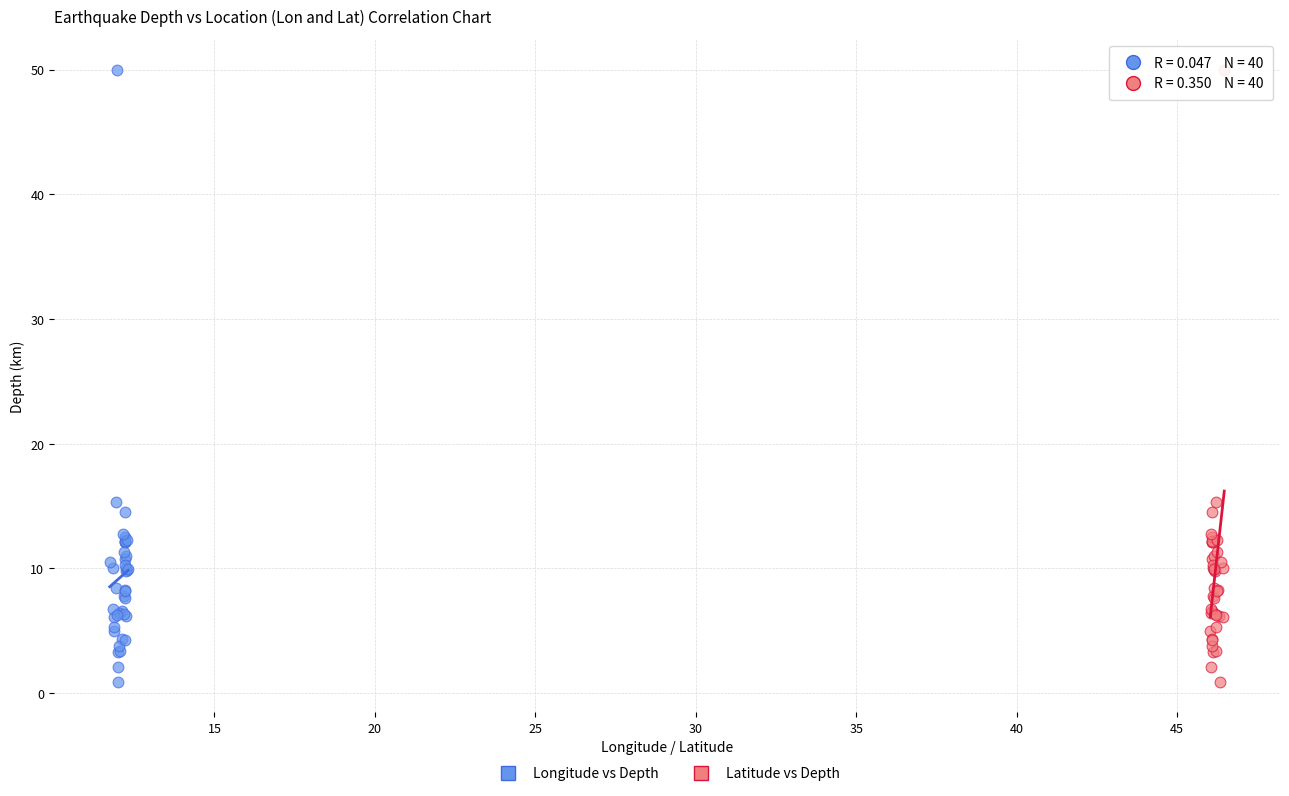

What are all the series names shown in the legend?

Longitude vs Depth, Latitude vs Depth